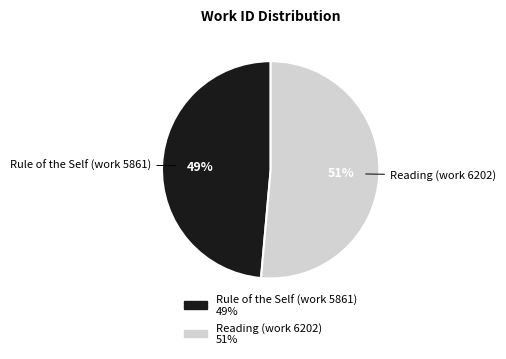

The Reading (work 6202) slice represents 65% of the pie. True or false?

False